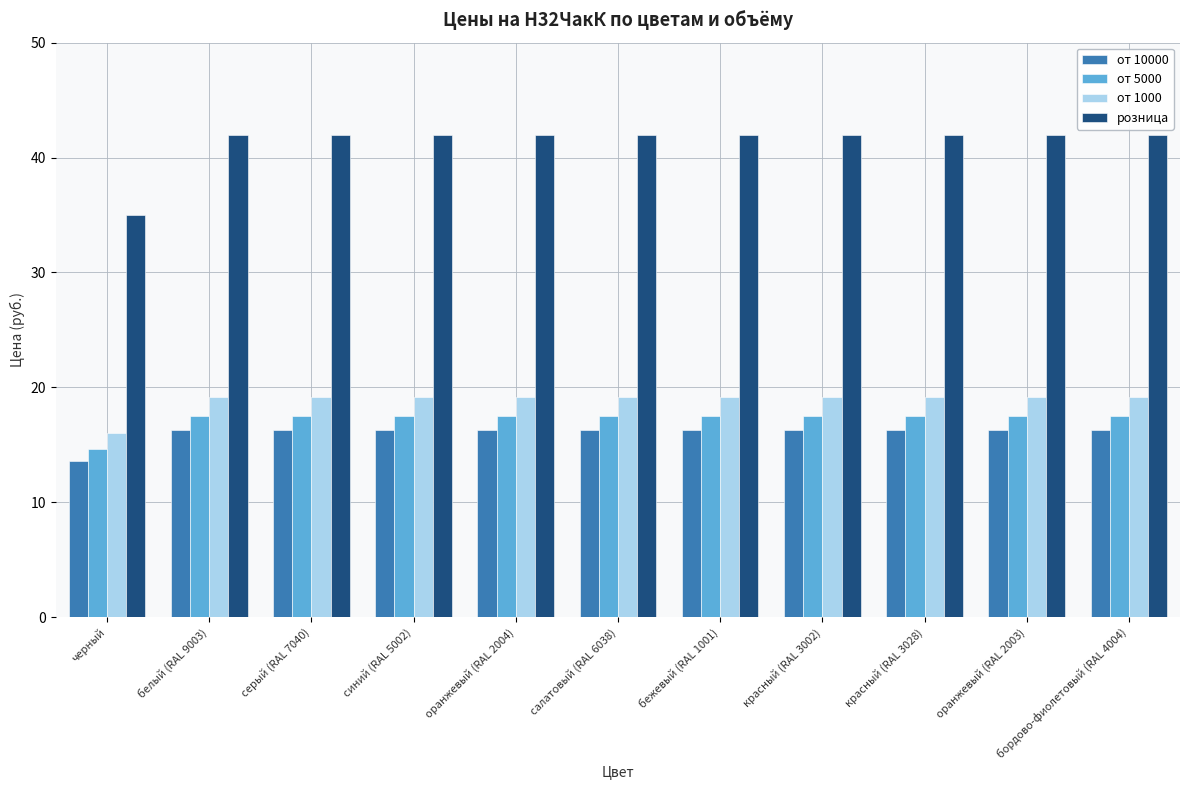

How many data points in от 10000 are less than 16?

1